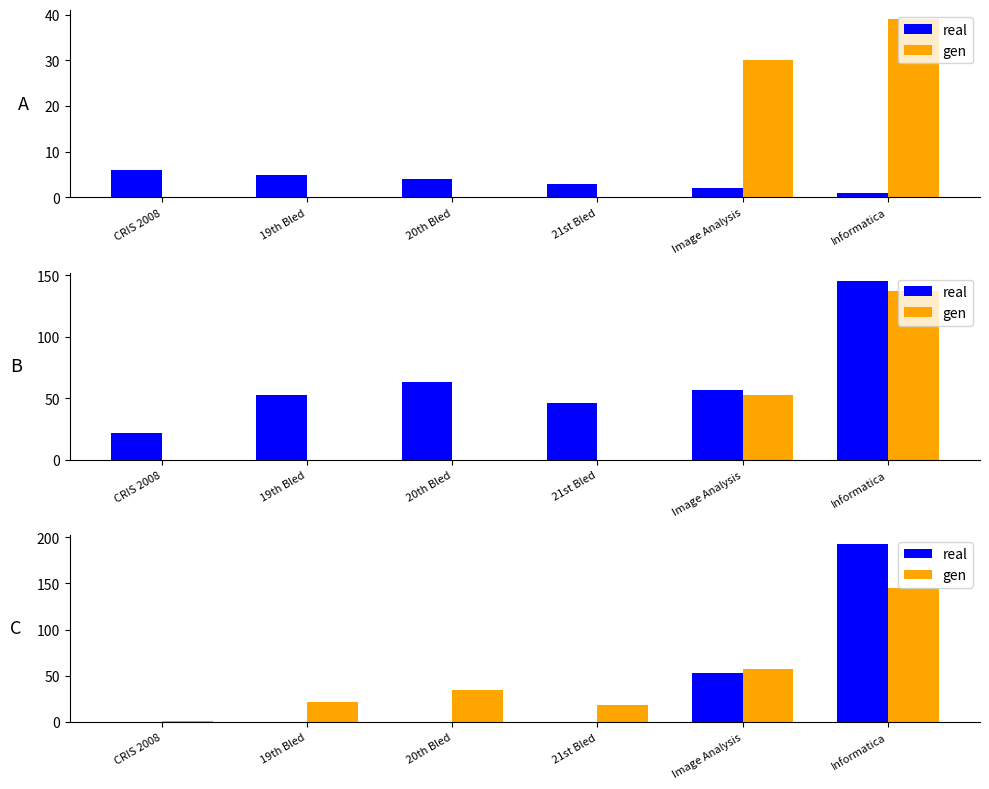

List the series in order of their peak value, lowest first.

gen, real